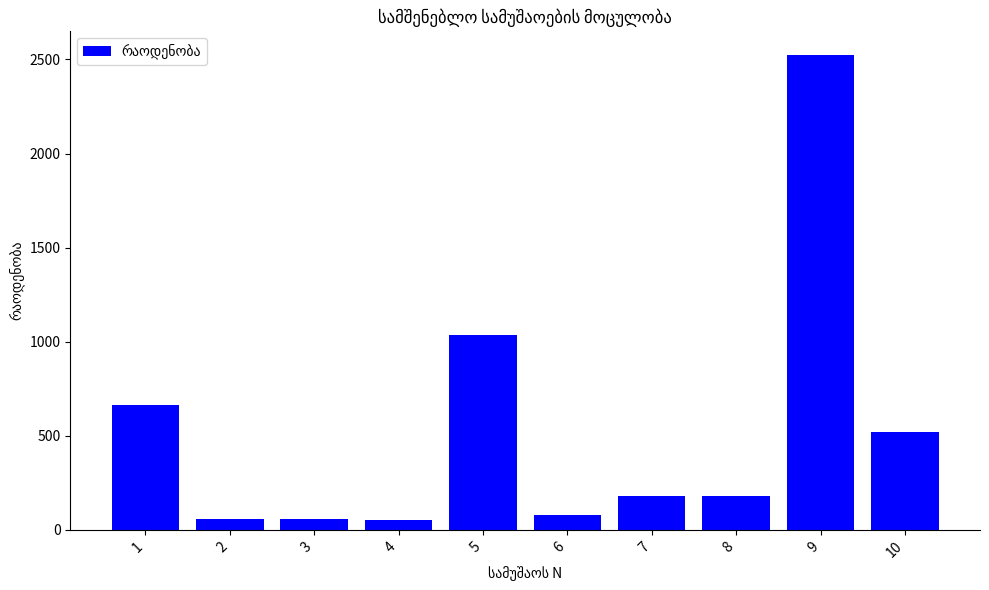

Which category has the highest value across all series?

9